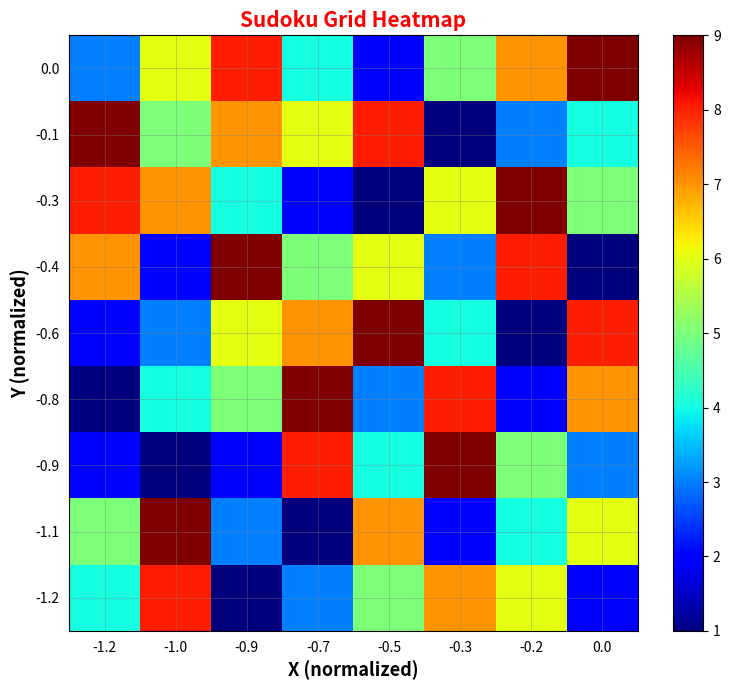

Which series has the largest total across all categories?

row_0